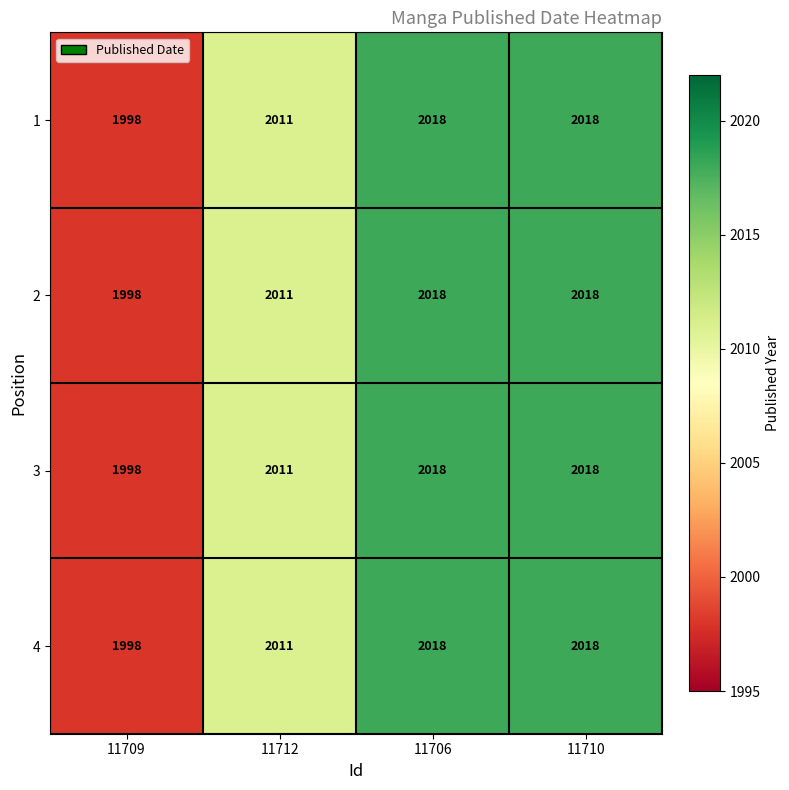

Reading left to right, extract all data points from this chart.

1: 11709=1998	11712=2011	11706=2018	11710=2018
2: 11709=1998	11712=2011	11706=2018	11710=2018
3: 11709=1998	11712=2011	11706=2018	11710=2018
4: 11709=1998	11712=2011	11706=2018	11710=2018